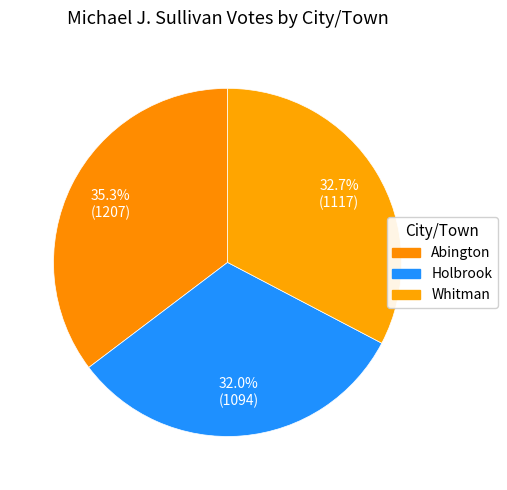

What is the total percentage of Holbrook and Abington?

67.3%